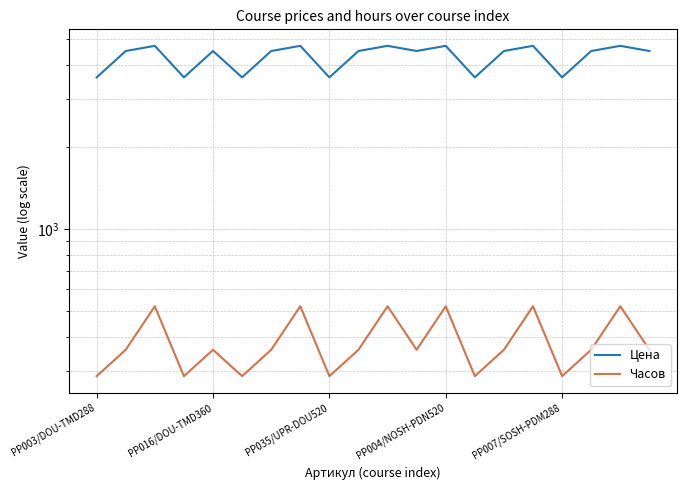

Rank the series by their maximum value, from highest to lowest.

Цена, Часов